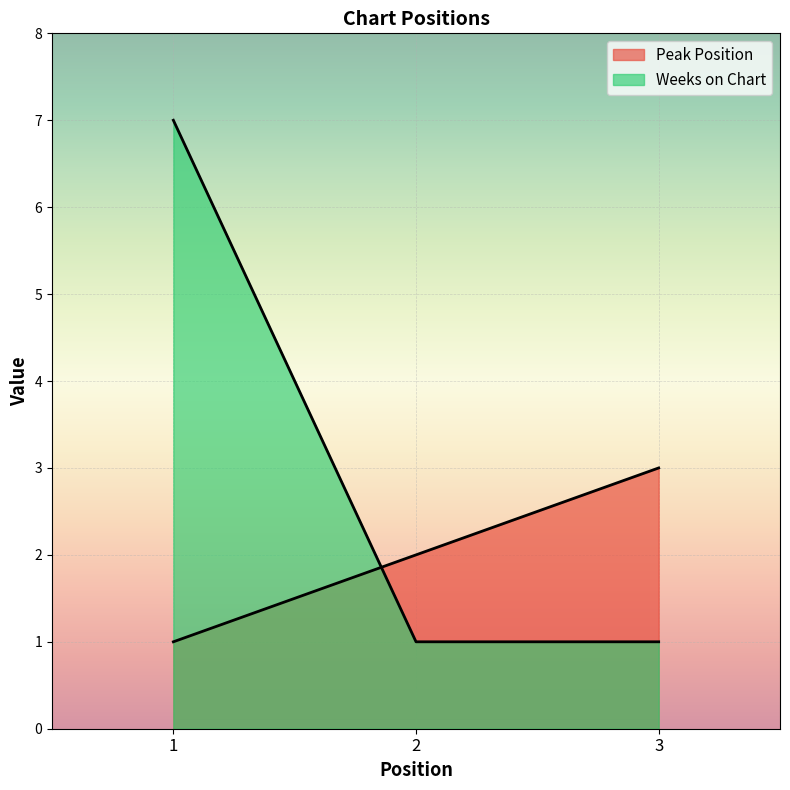

Reading left to right, extract all data points from this chart.

Peak Position: 1=1	2=2	3=3
Weeks on Chart: 1=7	2=1	3=1